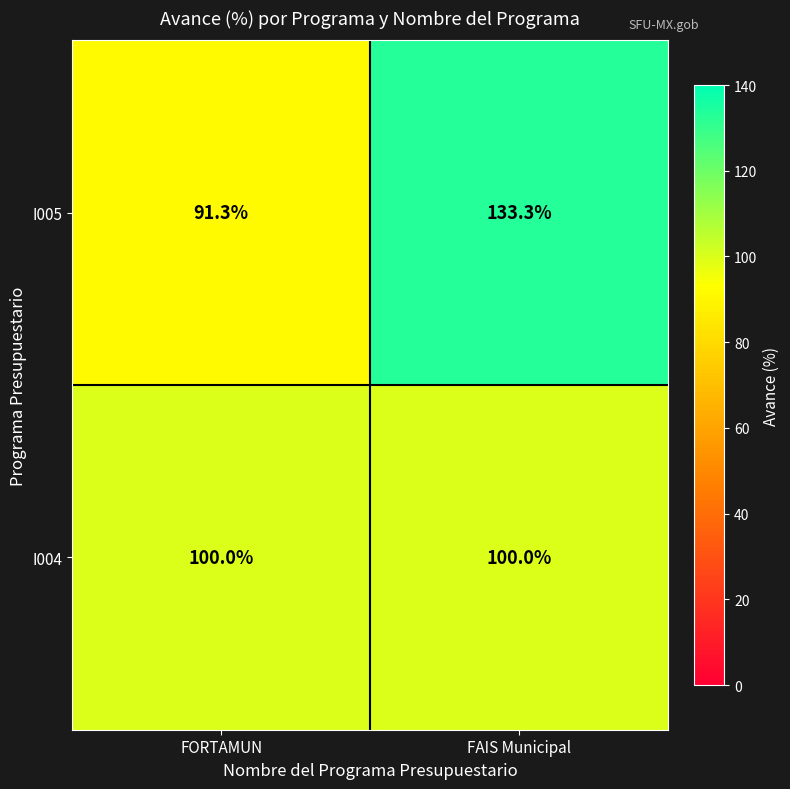

What is the greatest value displayed?

133.3